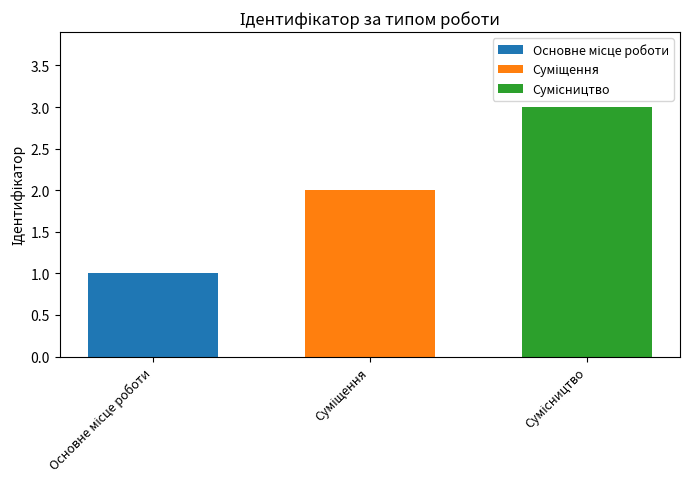

What is the maximum value shown in the chart?

3